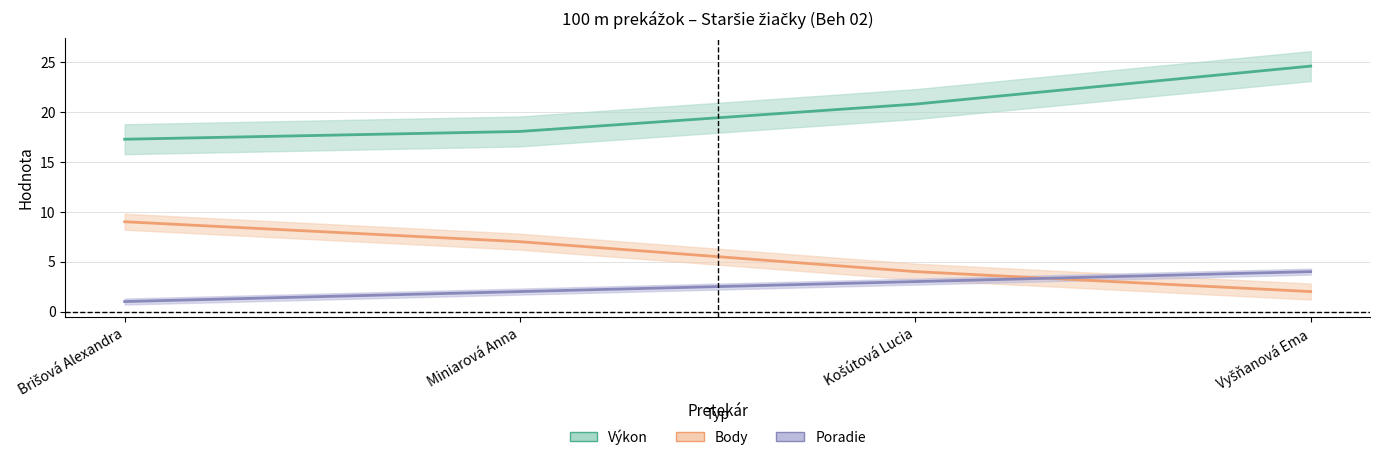

What is the total value across all series at Miniarová Anna?

27.1